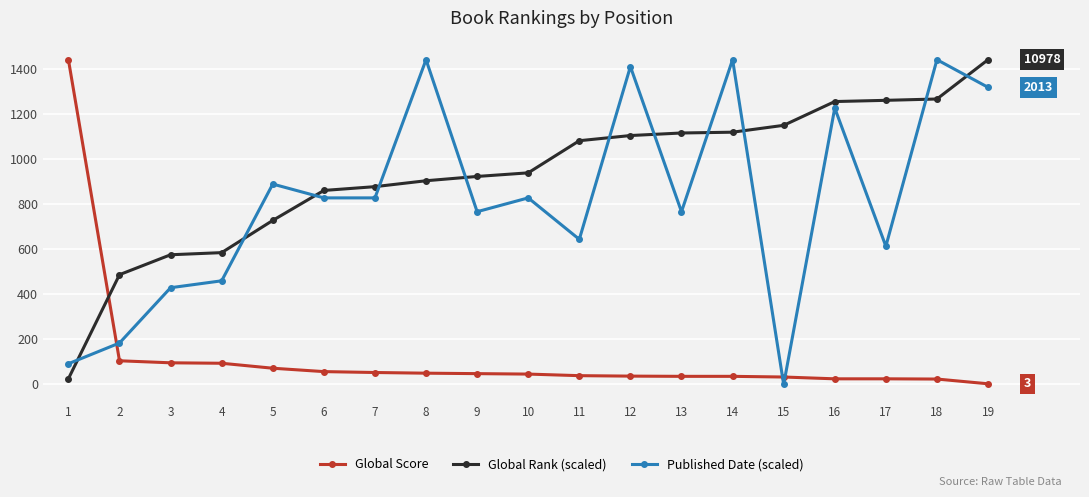

The Published Date (scaled) series shows 519.0 at 18. True or false?

False